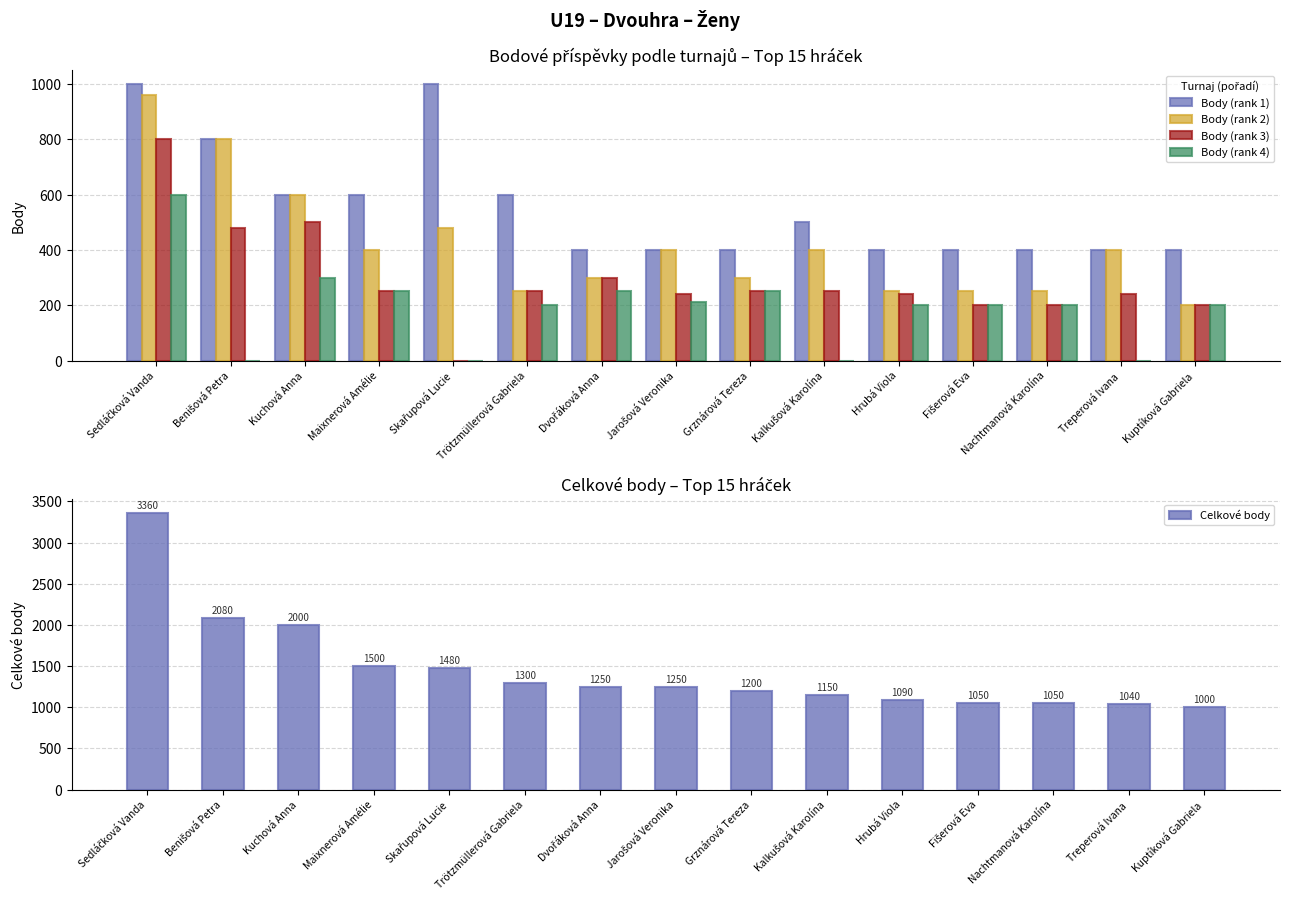

What is the value of the Body (rank 2) bar at the 7th from the left?

300